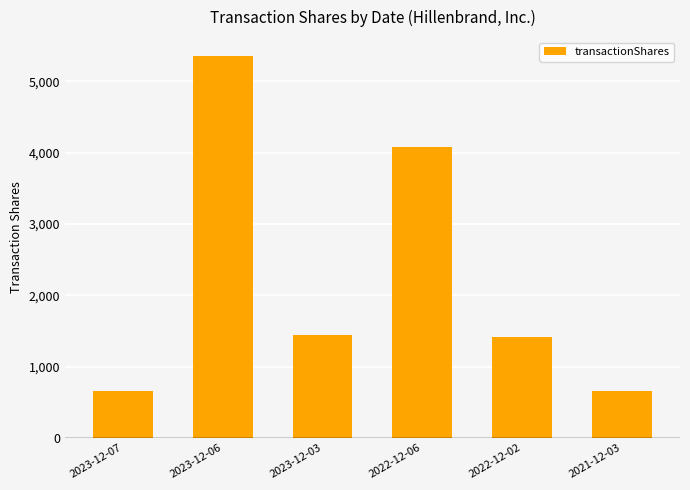

Read the value at 2023-12-07, to the nearest 10.

660